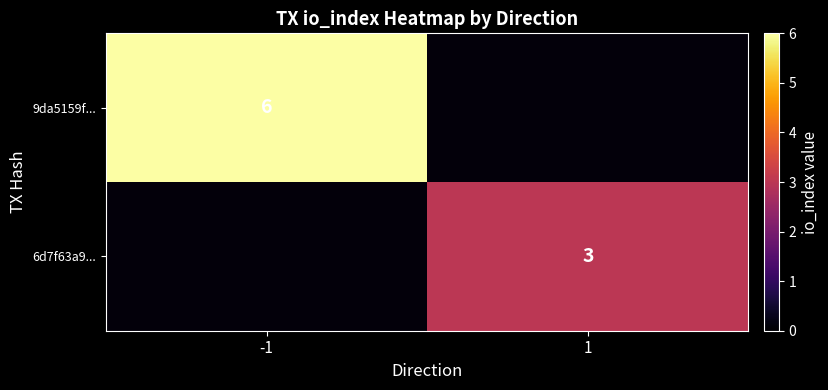

Is it true that 6d7f63a9... equals 5 at 1?

False